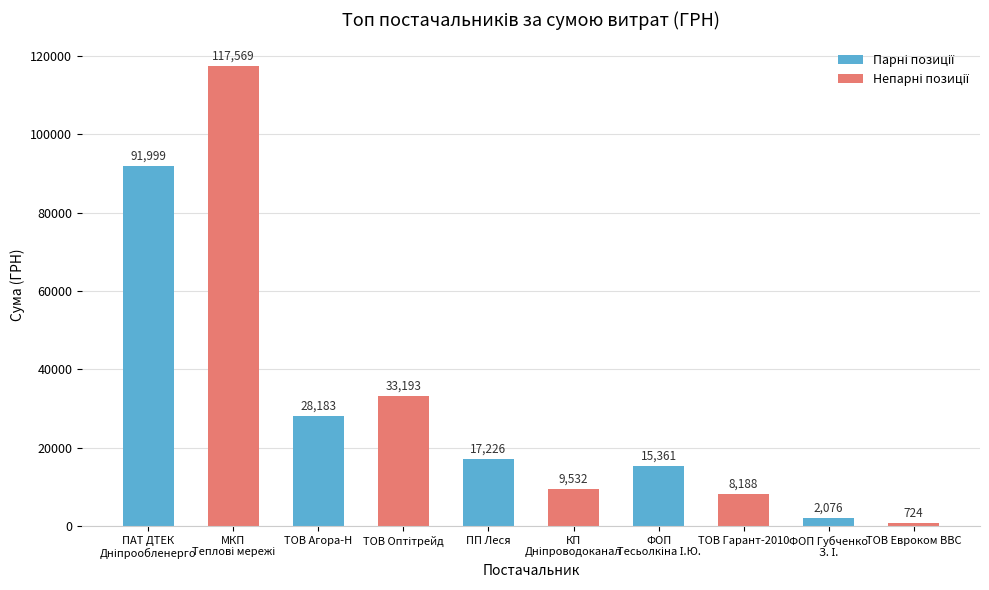

True or false: the data shows 28183.3 at ТОВ Агора-Н.

True